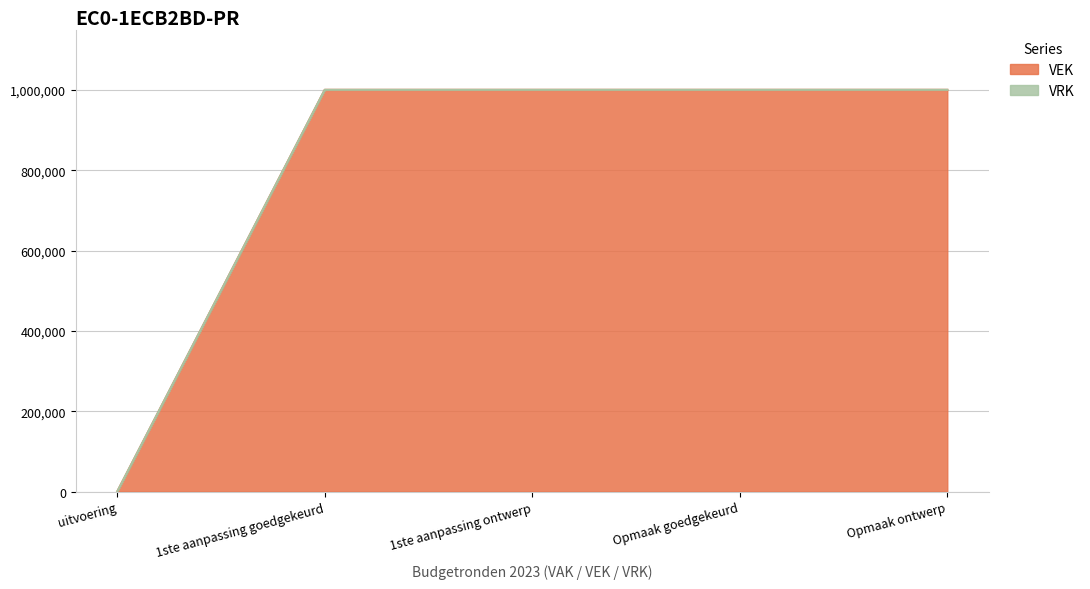

Does the chart display data point markers on the line(s)?

No